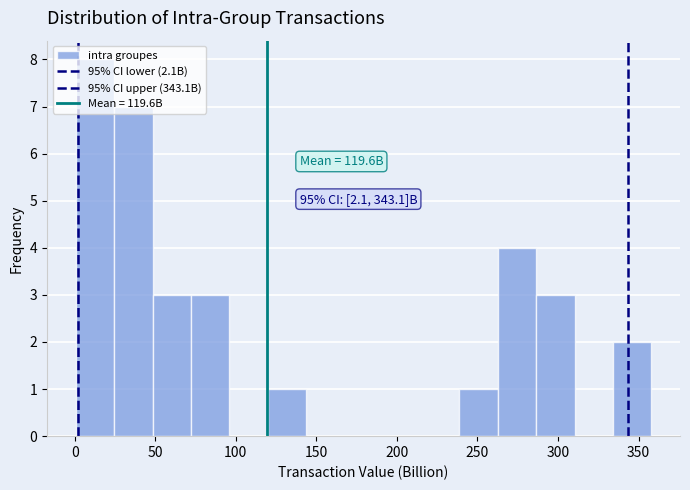

Over which range of the x-axis is the bar tallest?

0 to 25